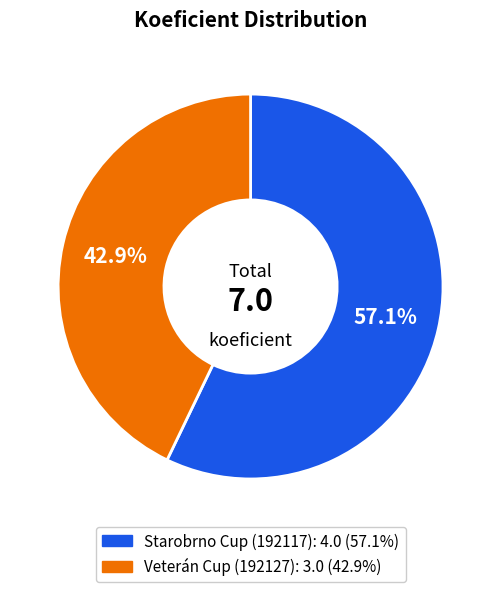

Is there any slice that represents more than half of the pie?

Yes